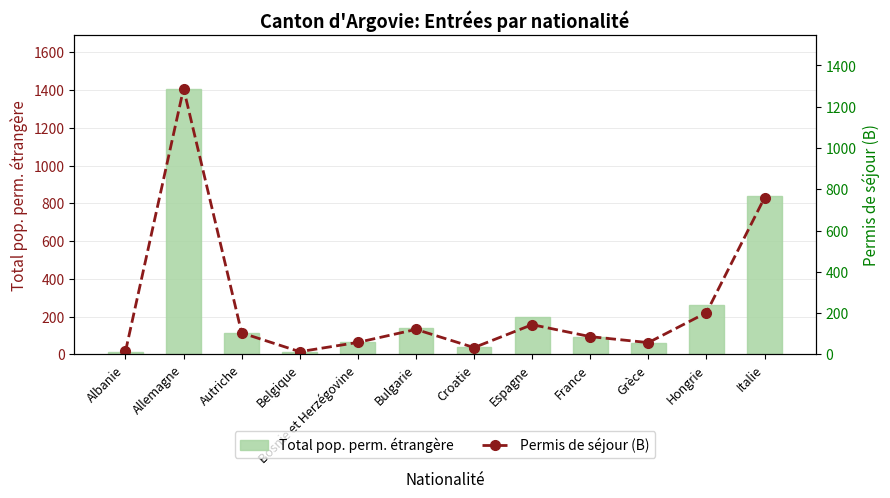

What is the value of the Permis de séjour (B) bar at the 6th from the left?

121